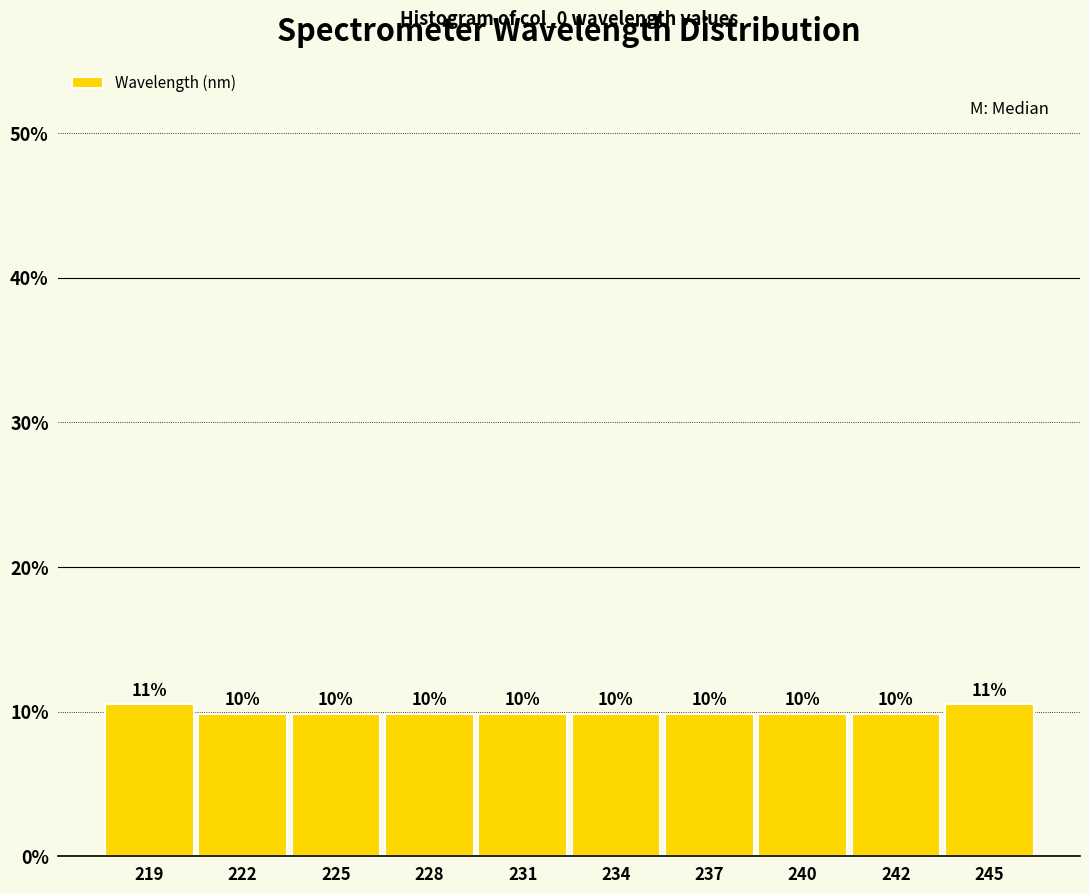

Does the chart contain any negative values?

No